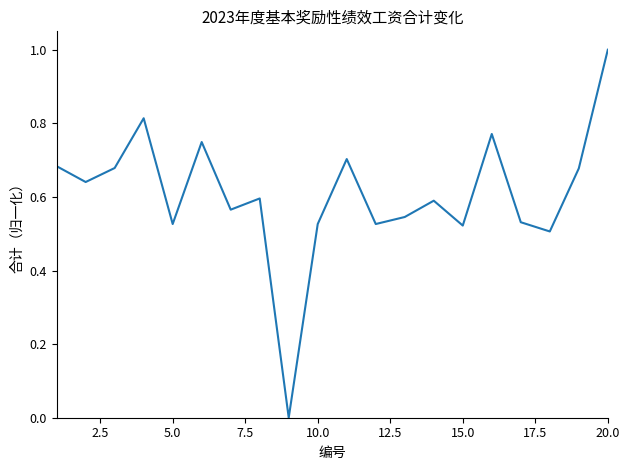

What is the difference between the maximum and minimum values?

1.0